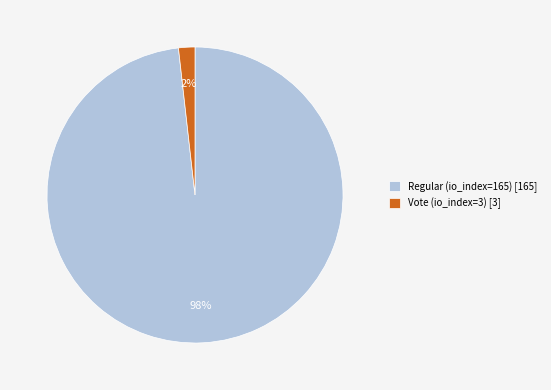

How many slices are in this pie chart?

2